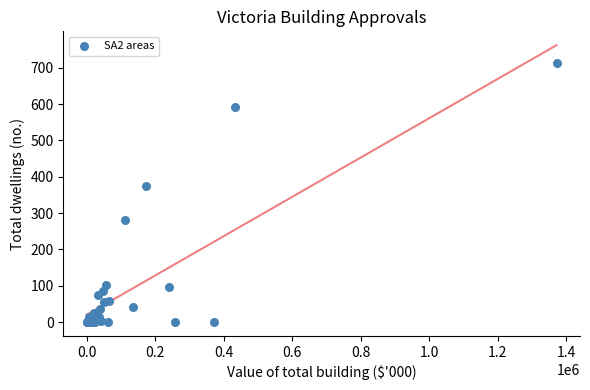

What Y value in the scatter plot is closest to 356?

374